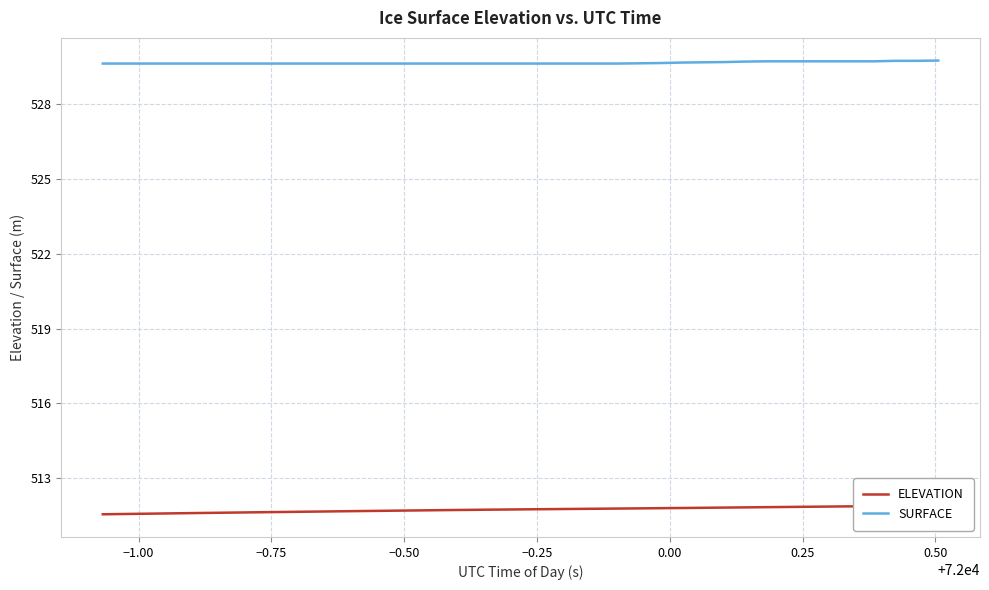

At how many categories does at least one series exceed 517?

40